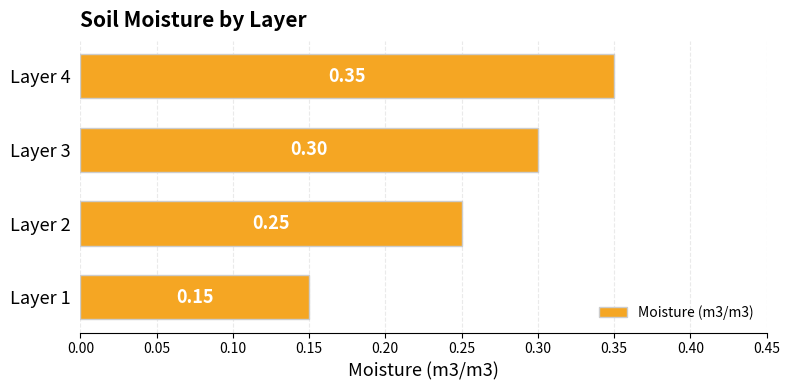

How many values are between 0 and 1?

4